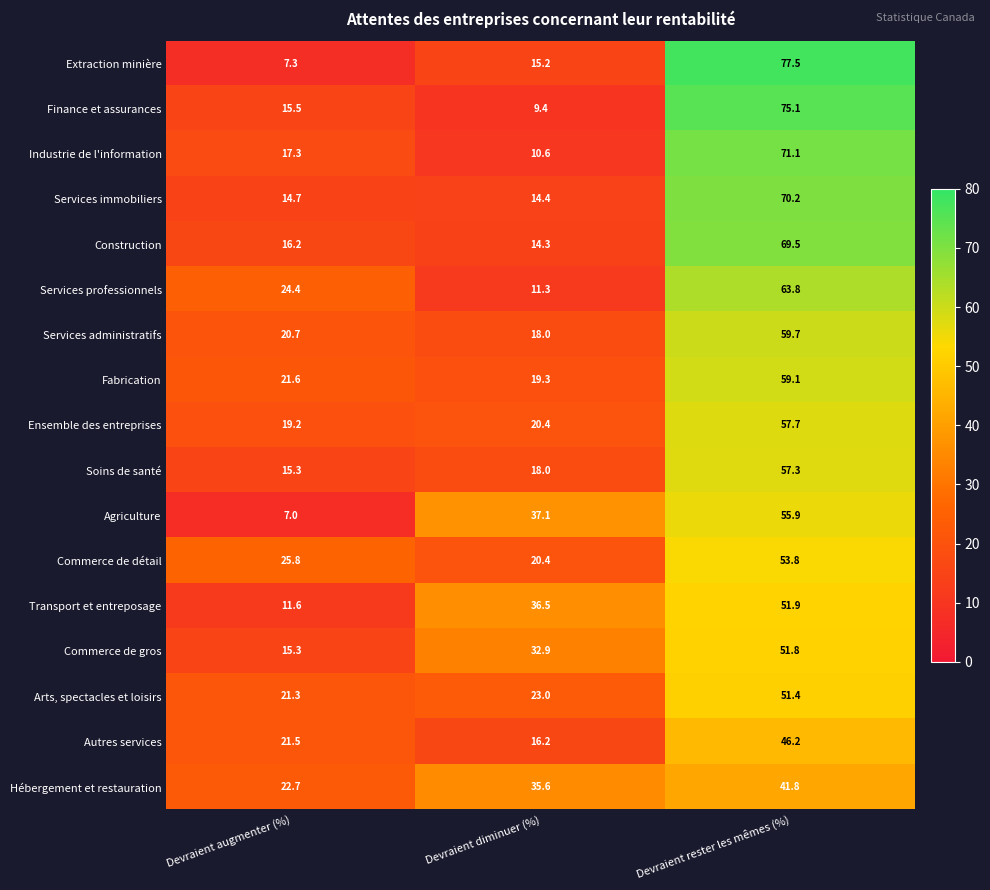

What is the difference between the highest and lowest values at Devraient augmenter (%)?

18.8